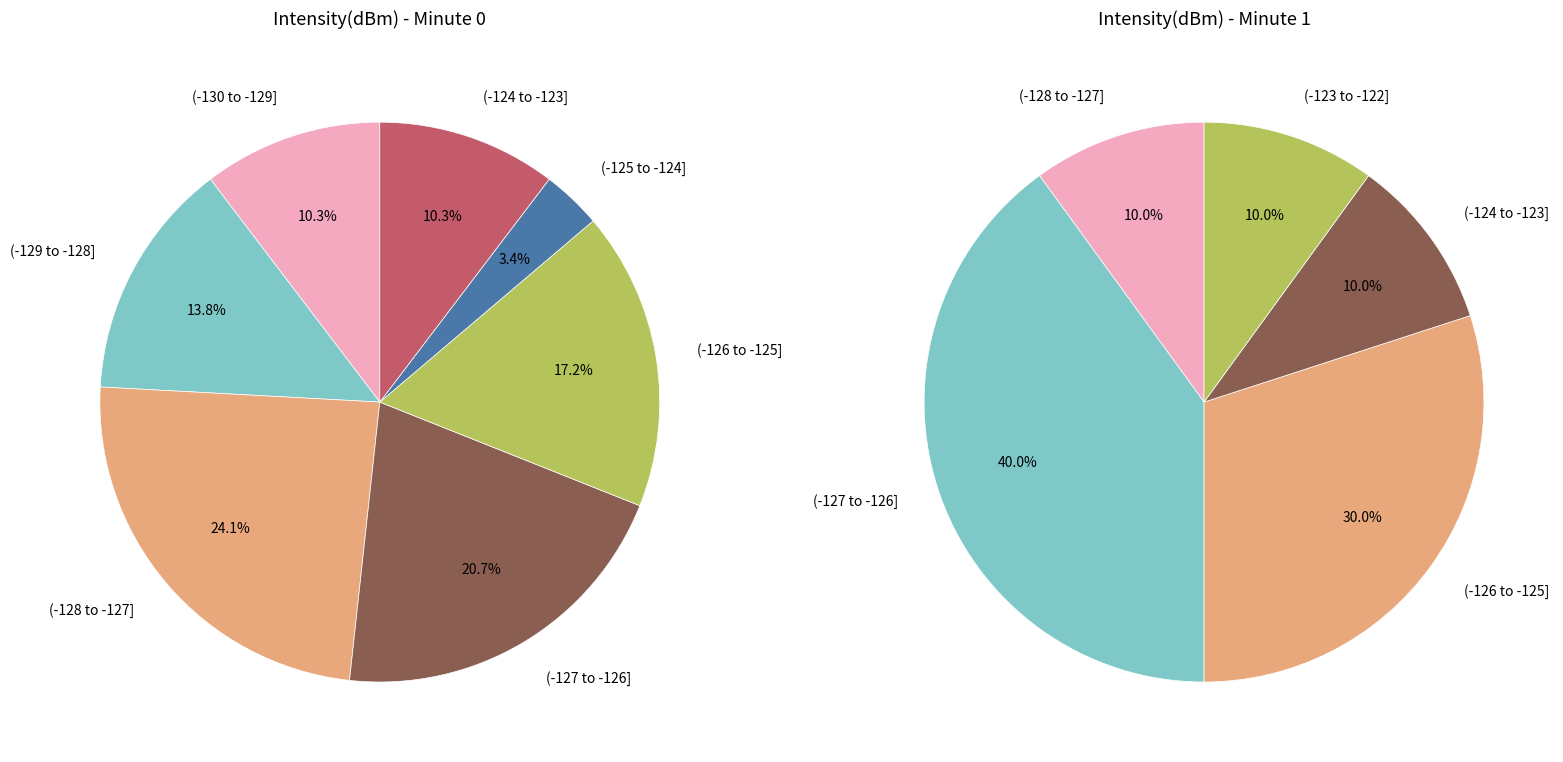

True or false: 31 accounts for 8% of the total.

False